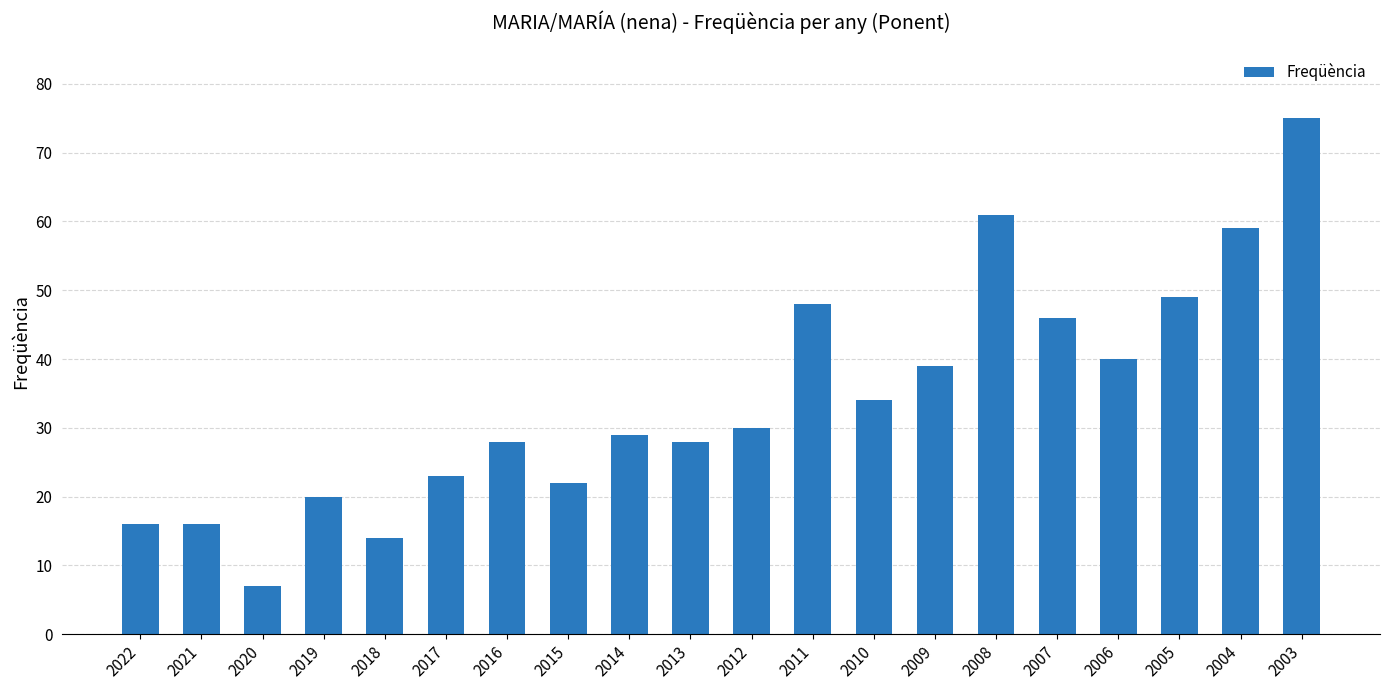

True or false: the data shows 52 at 2009.

False